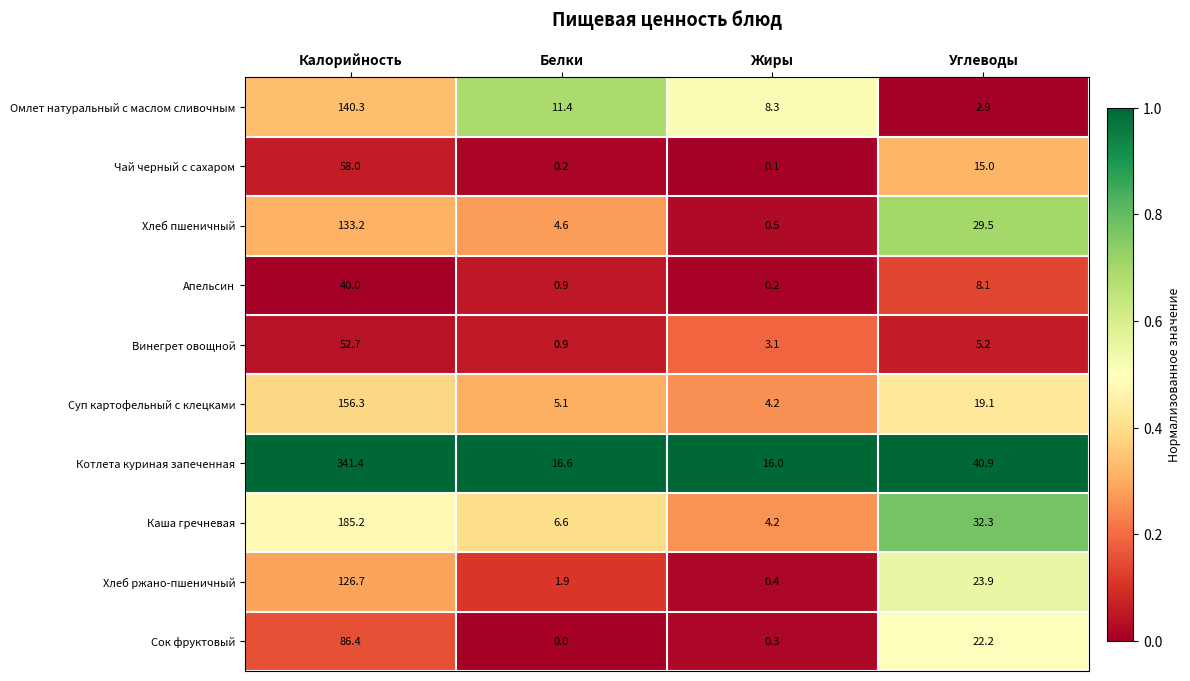

Where is Котлета куриная запеченная nearest to the value 178?

Углеводы